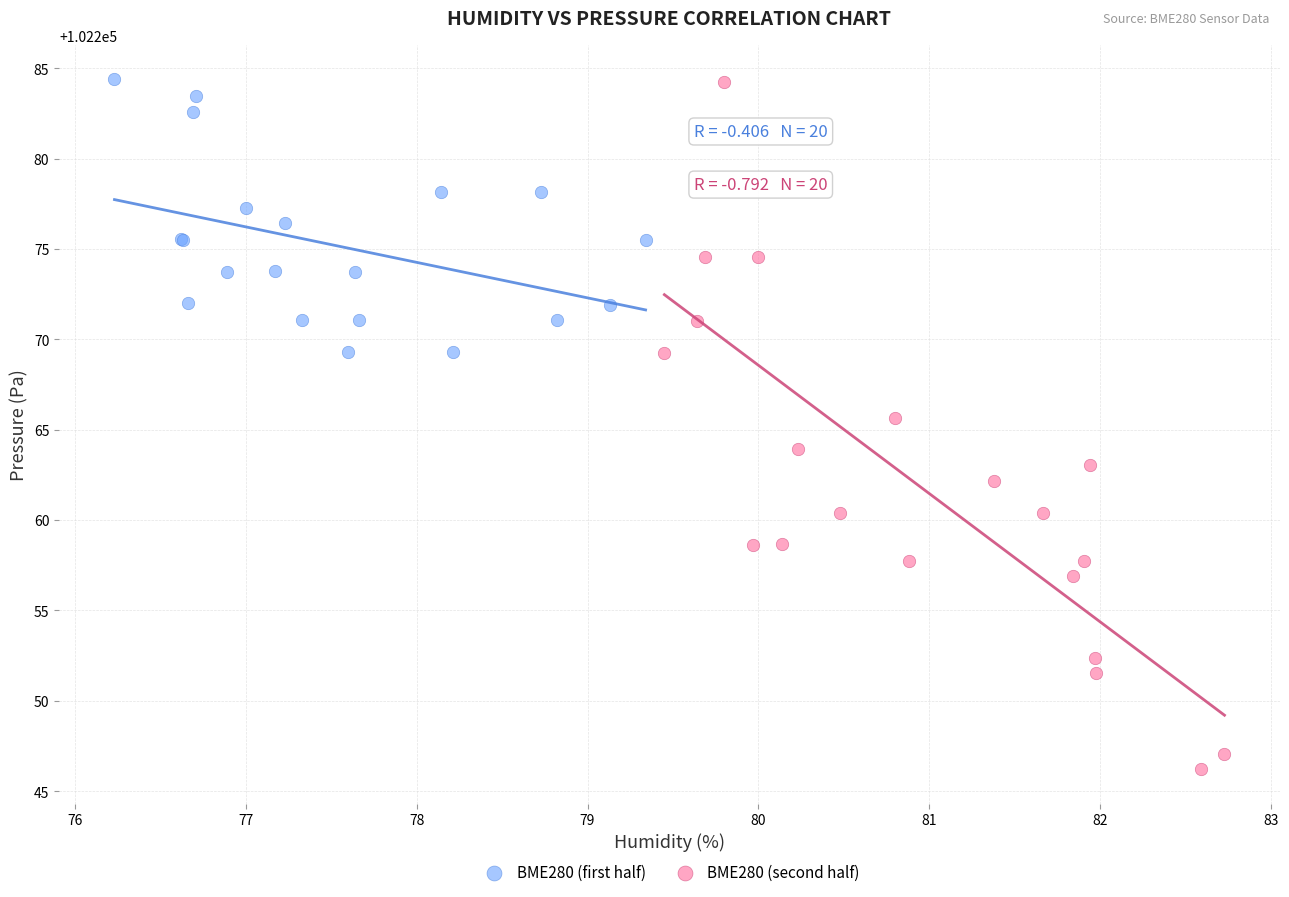

What are all the series names shown in the legend?

BME280 (first half), BME280 (second half)